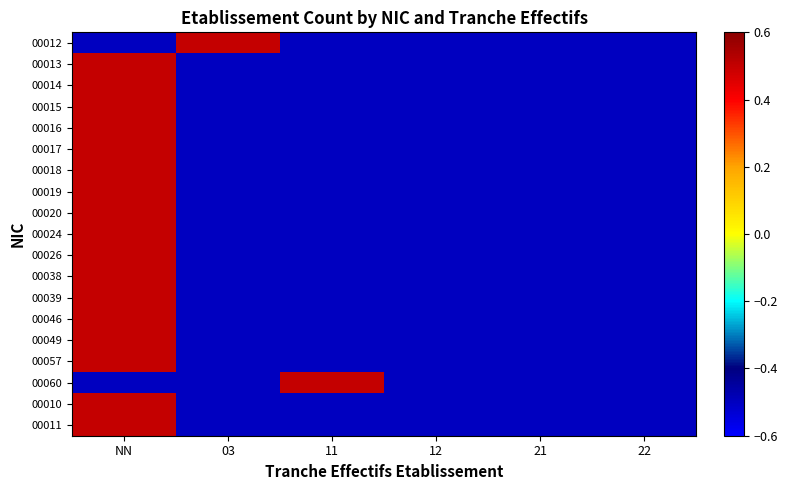

How many data points does each series have?

6